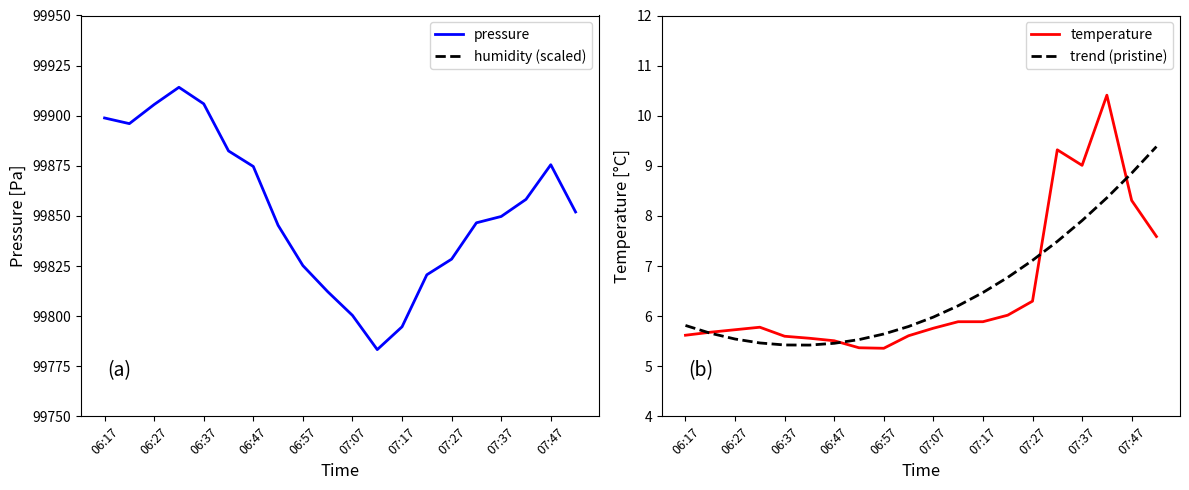

Rank the series by their maximum value, from lowest to highest.

trend (pristine), temperature, pressure, humidity (scaled)